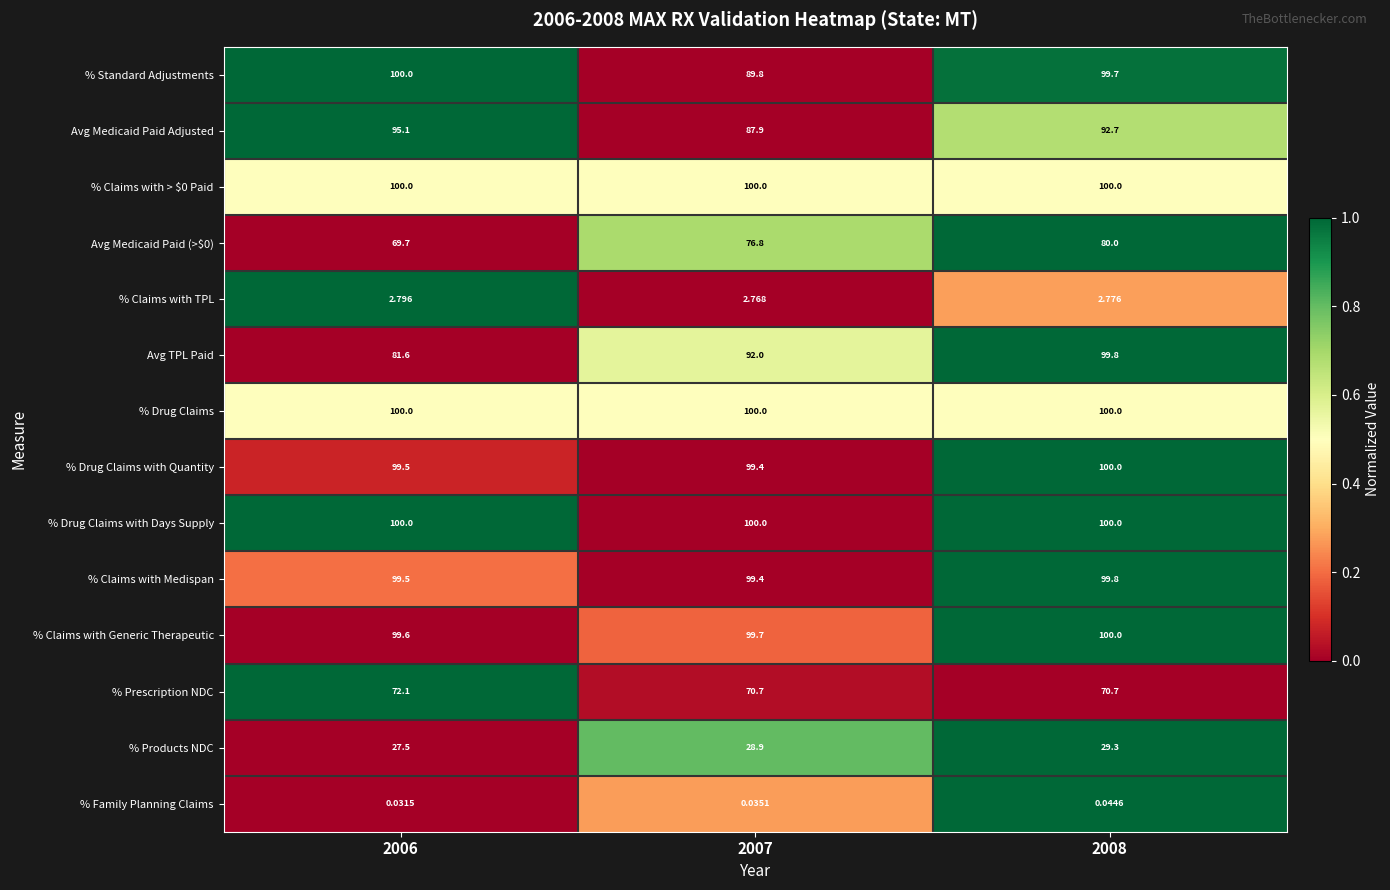

How many series are shown in this chart?

14